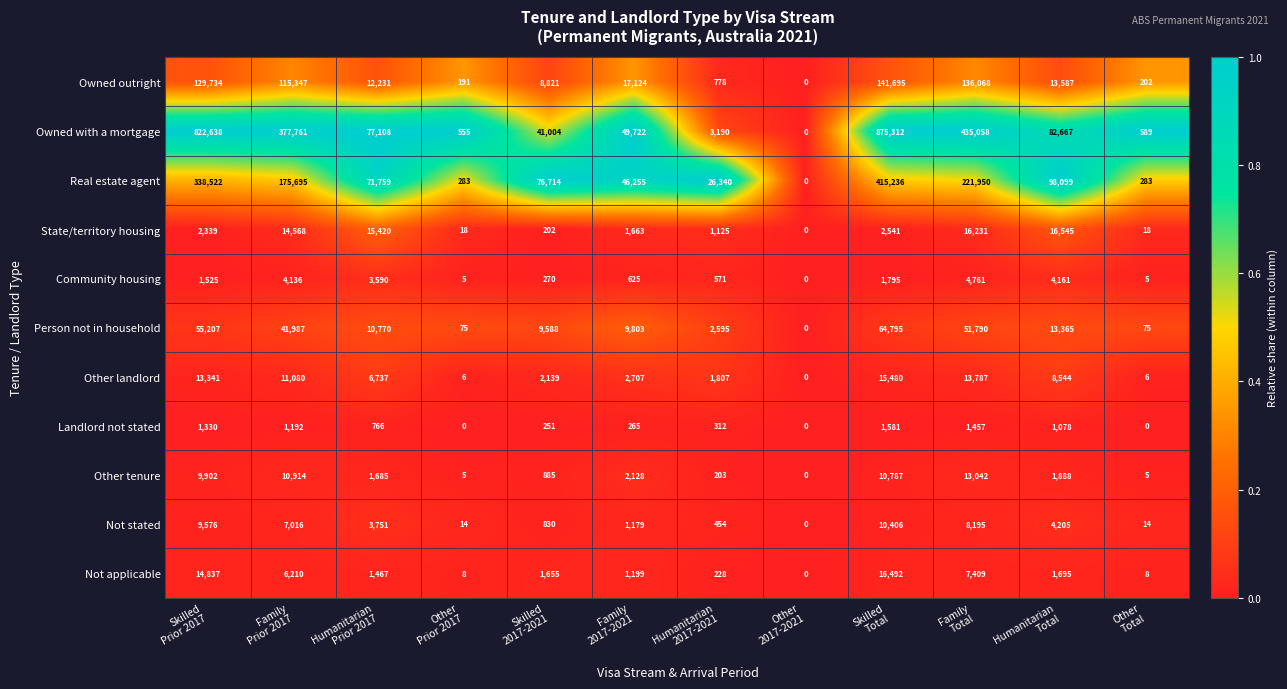

What is the average value of the Other tenure series?

4287